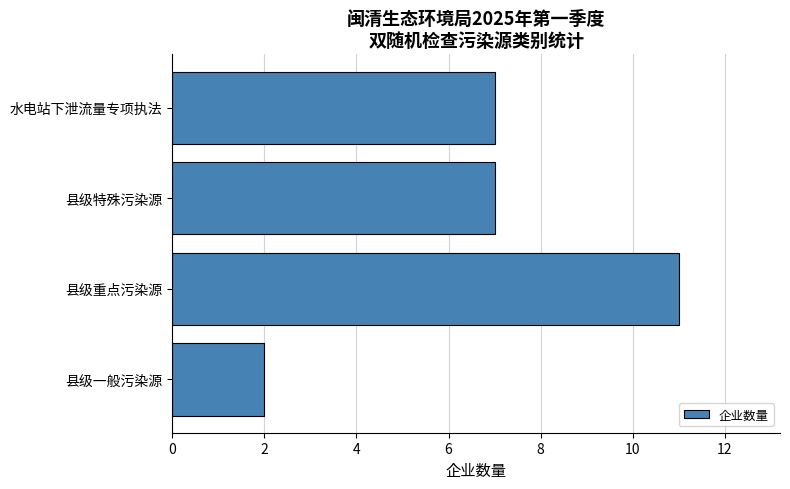

At which category does the chart reach its minimum across all series?

县级一般污染源